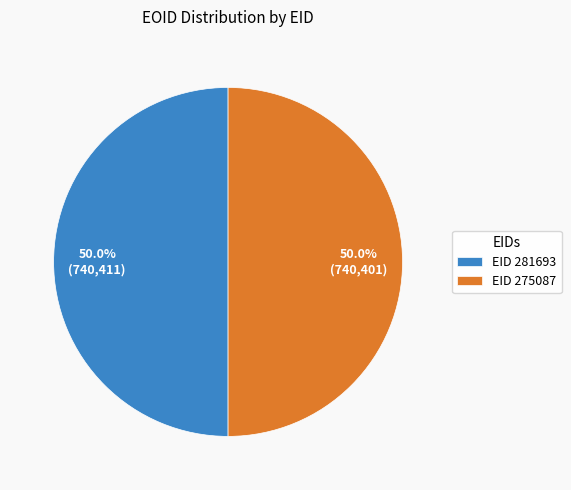

How much of the chart is everything except EID 281693?

50.0%